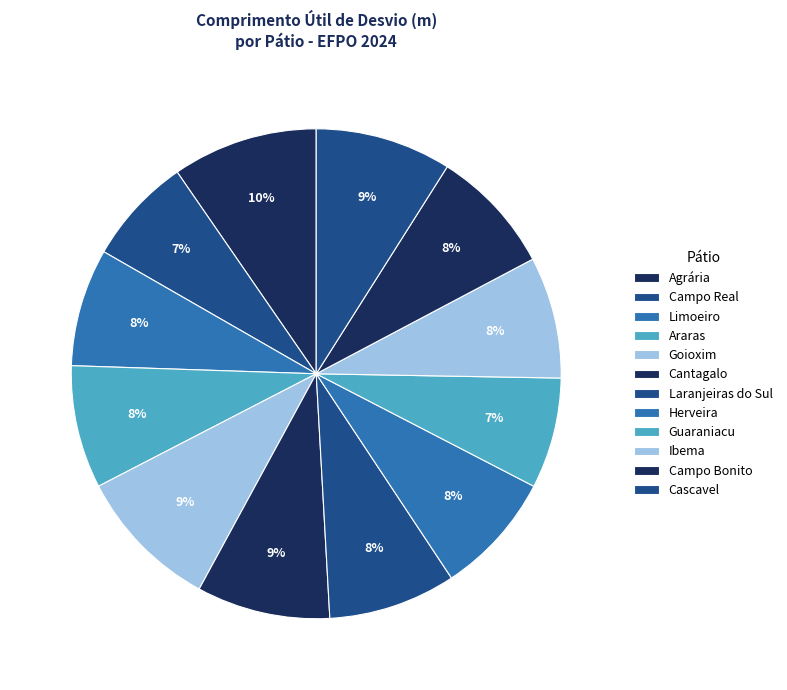

To the nearest percent, what percentage of the pie is Cascavel?

9%